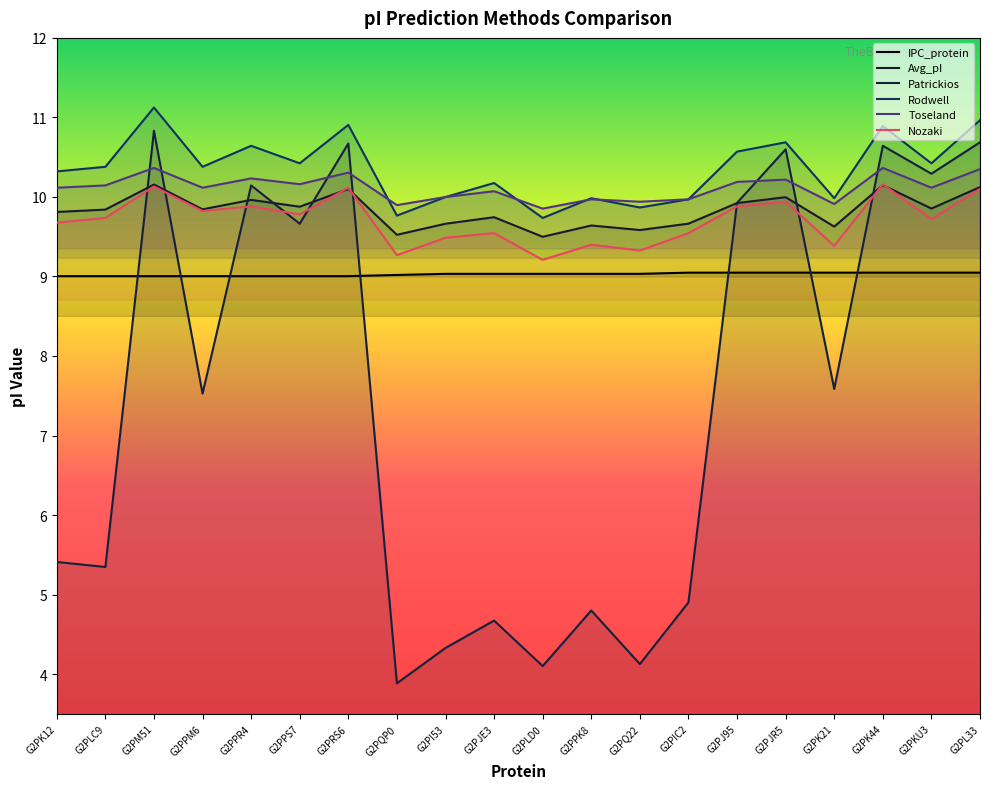

What is the smallest value displayed?

3.9